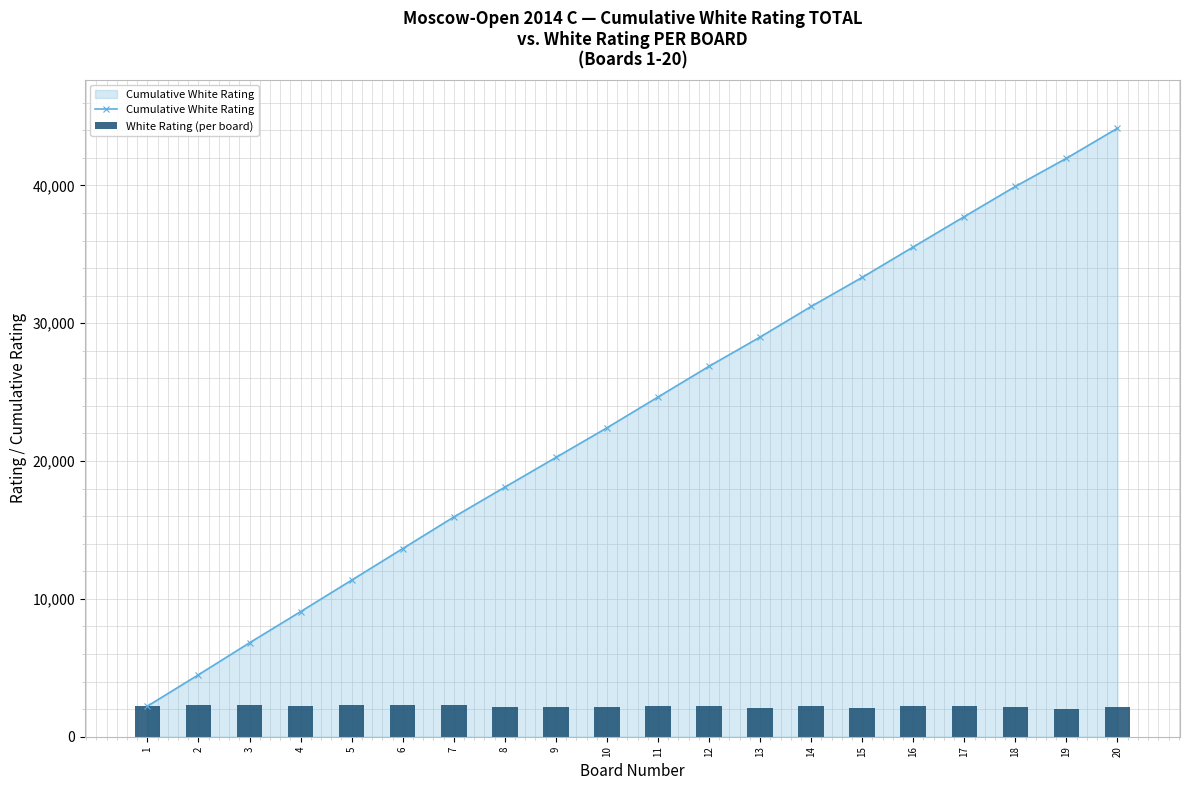

List the labels in order of Cumulative White Rating value, largest first.

20, 19, 18, 17, 16, 15, 14, 13, 12, 11, 10, 9, 8, 7, 6, 5, 4, 3, 2, 1